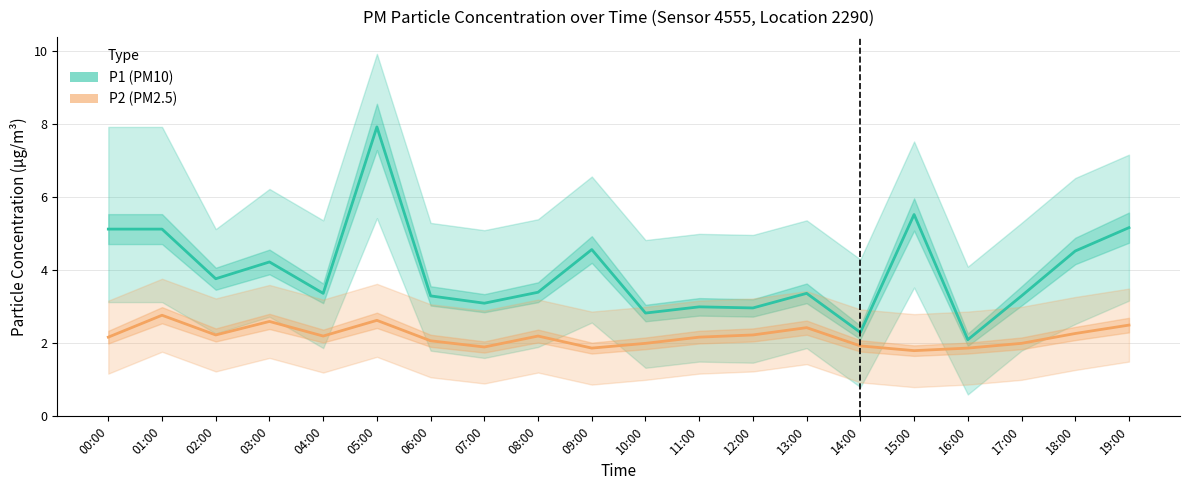

Is it true that P1 (PM10) equals 2.1 at 01:00?

False